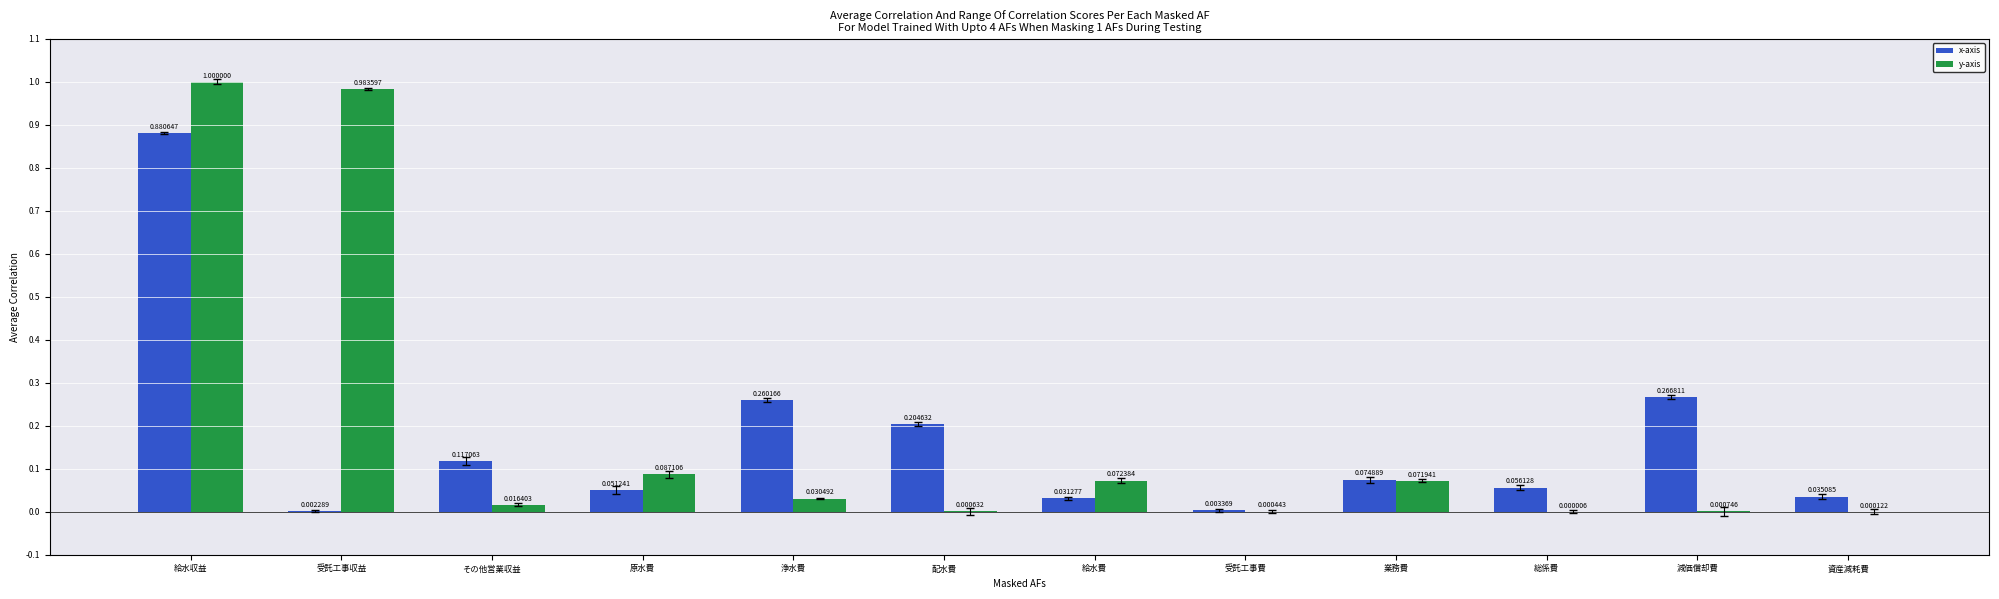

What is the maximum value for y-axis?

1.0